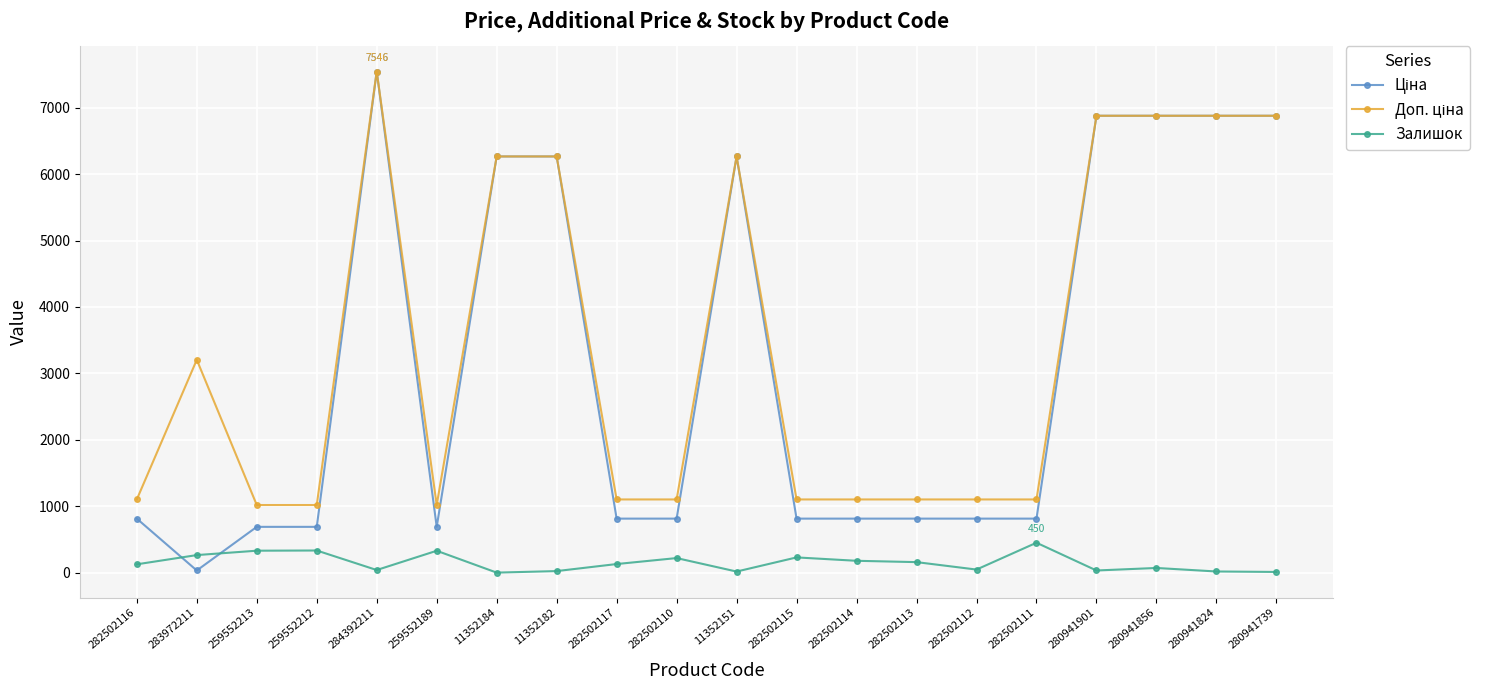

What is the total value across all series at 259552213?

2036.9